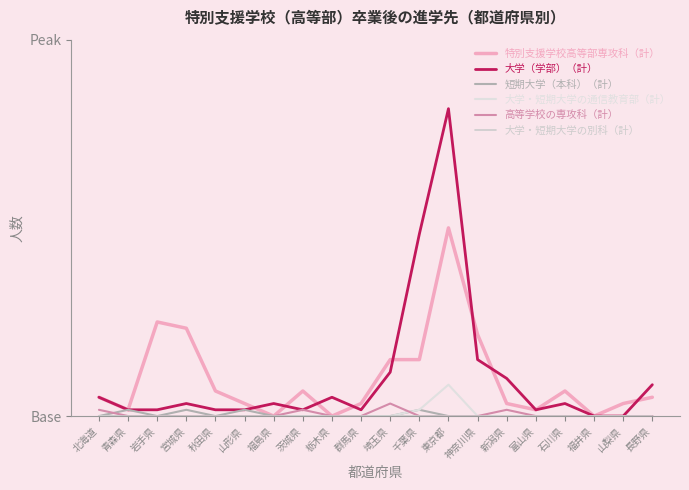

What is the label of the 1st point from the left?

北海道